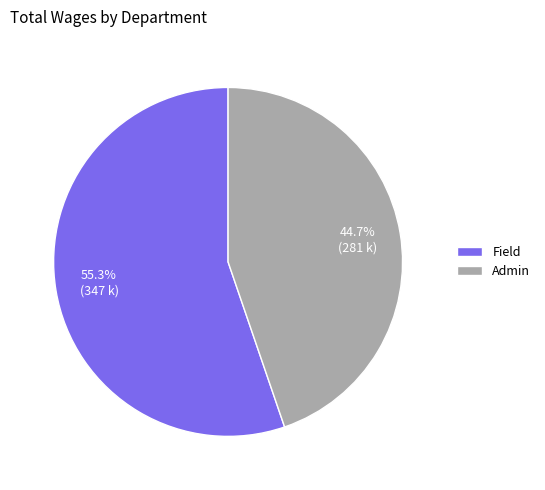

Rank the categories by value from lowest to highest.

Admin, Field